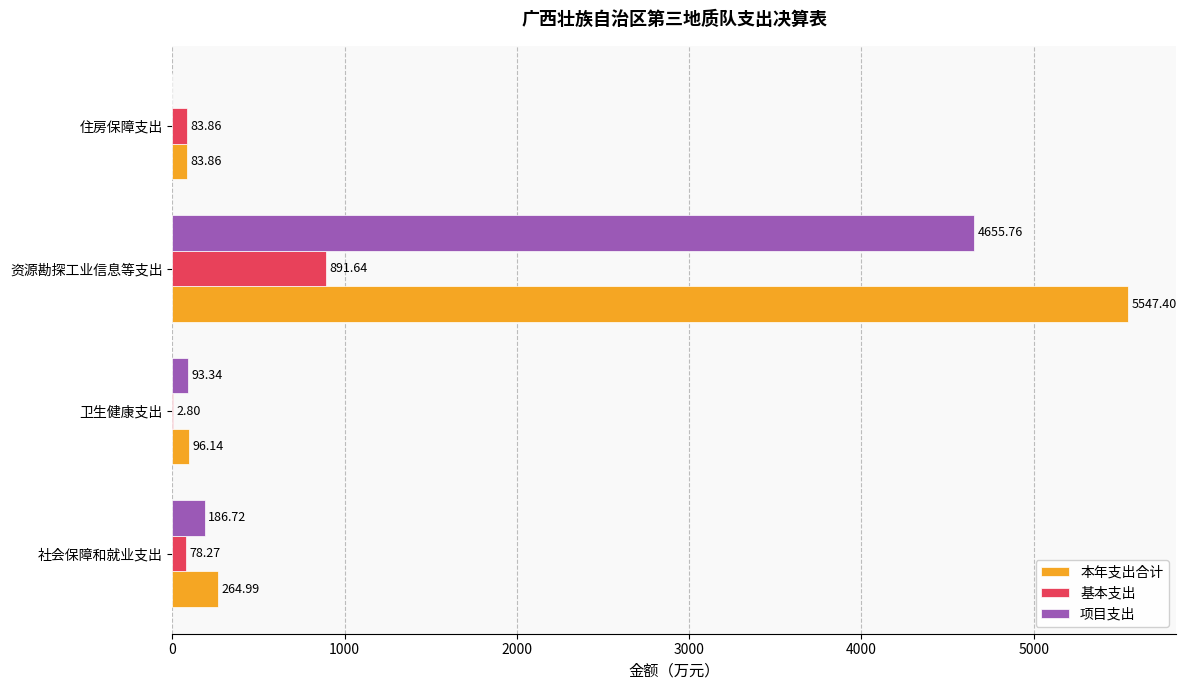

What is the sum of the 基本支出 values at 社会保障和就业支出 and 住房保障支出?

162.1